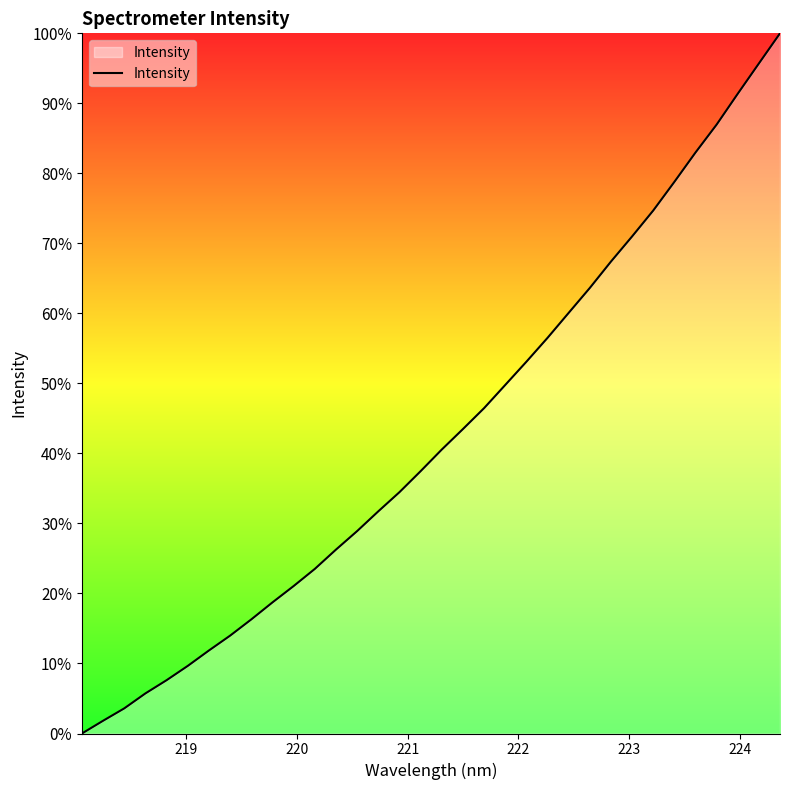

What is the greatest value displayed?

100.0